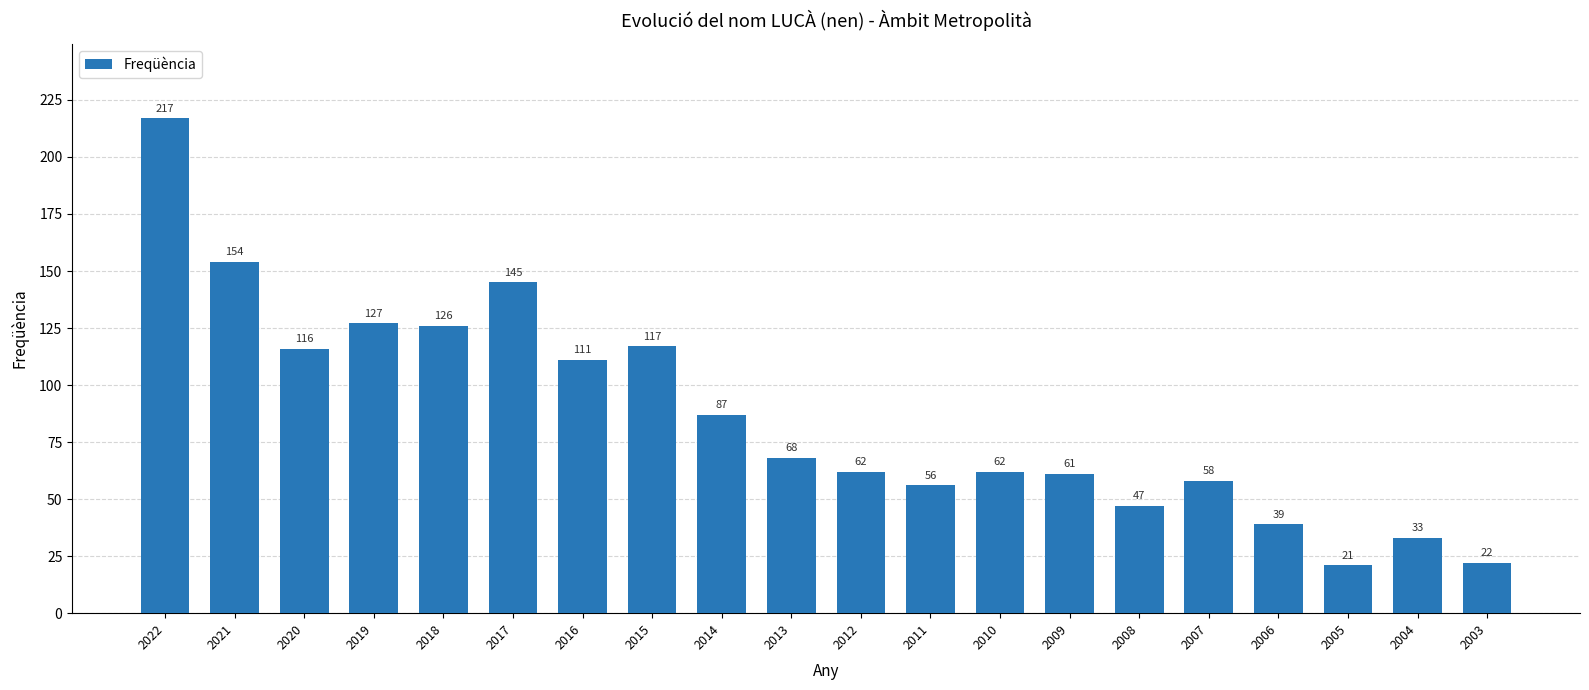

Reading right to left, what are all the values shown in this chart?

22	33	21	39	58	47	61	62	56	62	68	87	117	111	145	126	127	116	154	217